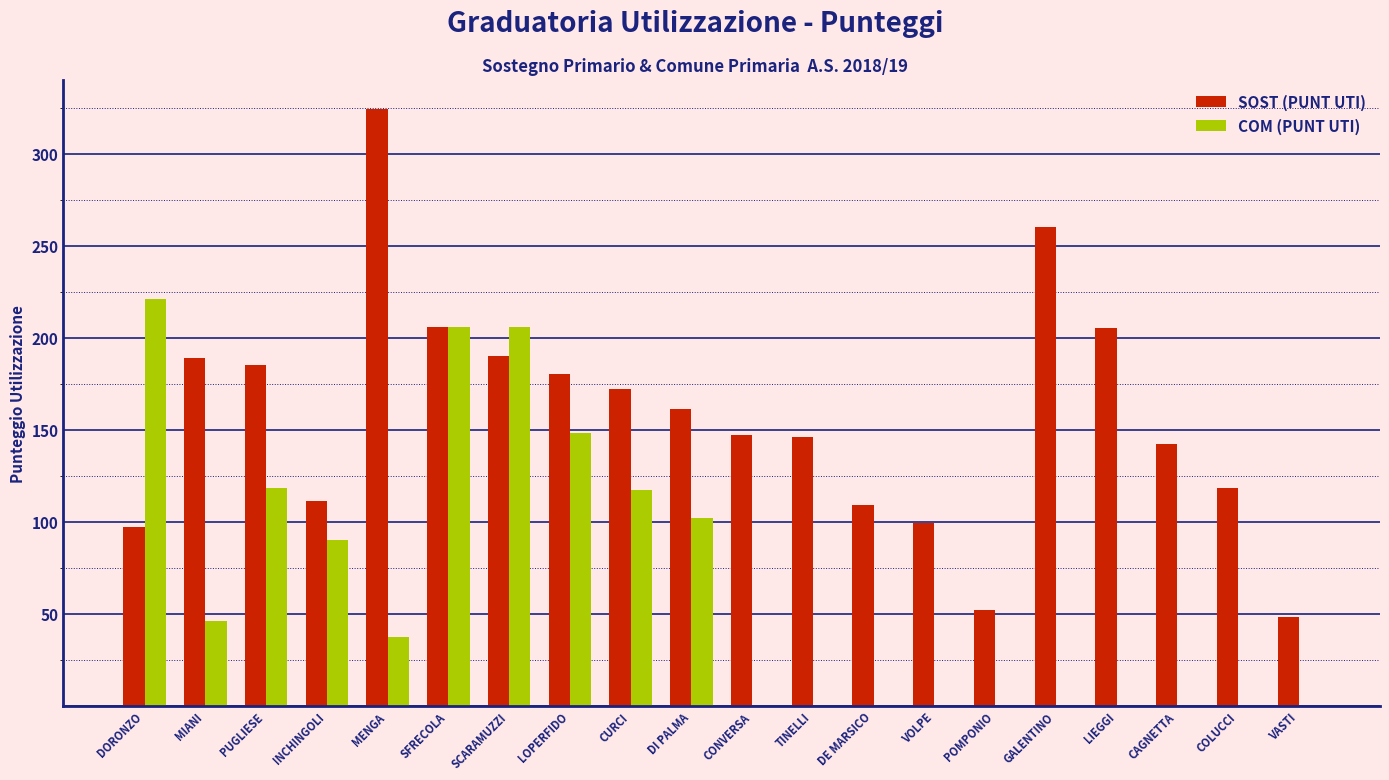

Which series has the largest total across all categories?

SOST (PUNT UTI)